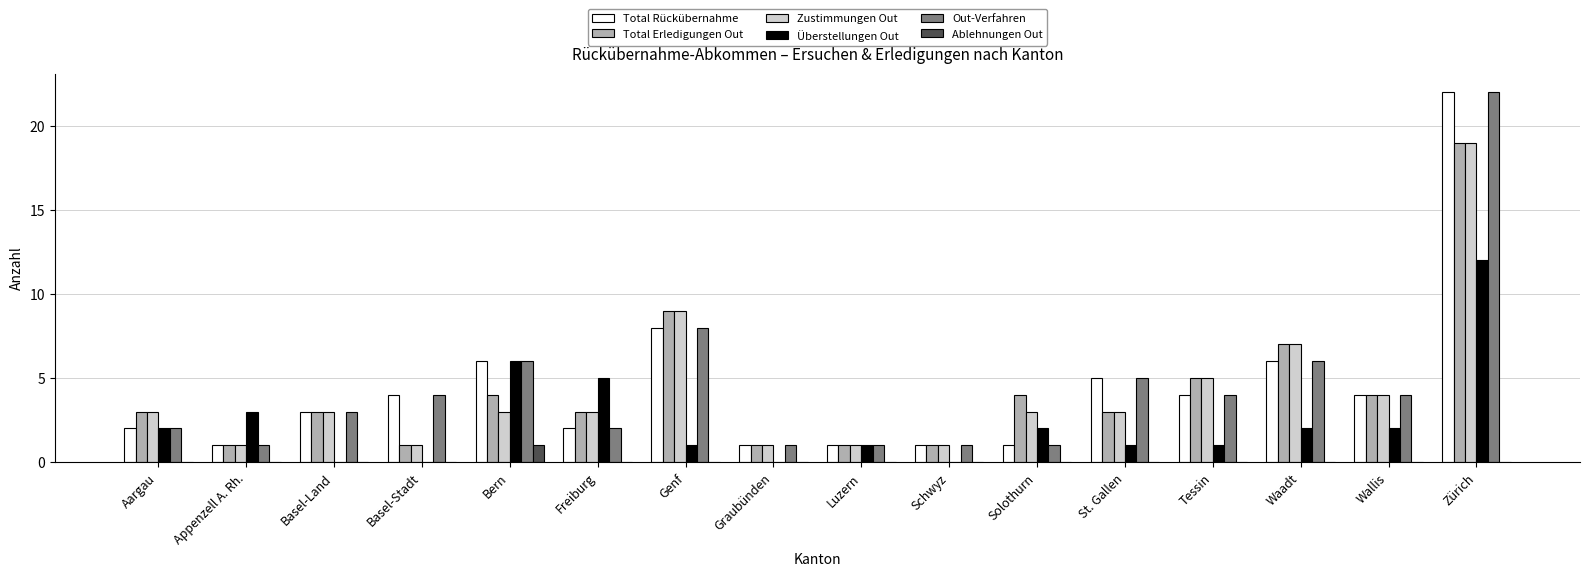

The Zustimmungen Out series shows 0 at Graubünden. True or false?

False